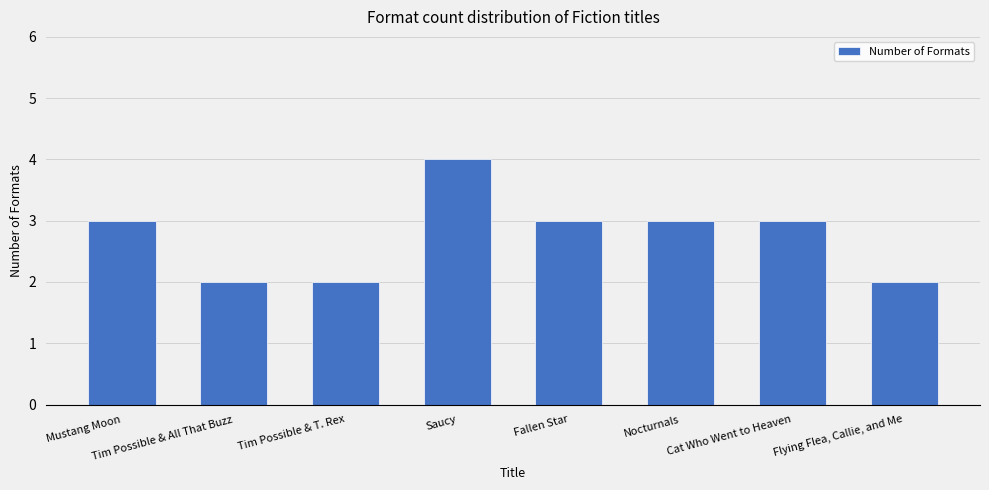

What position from the right is Tim Possible & T. Rex?

6